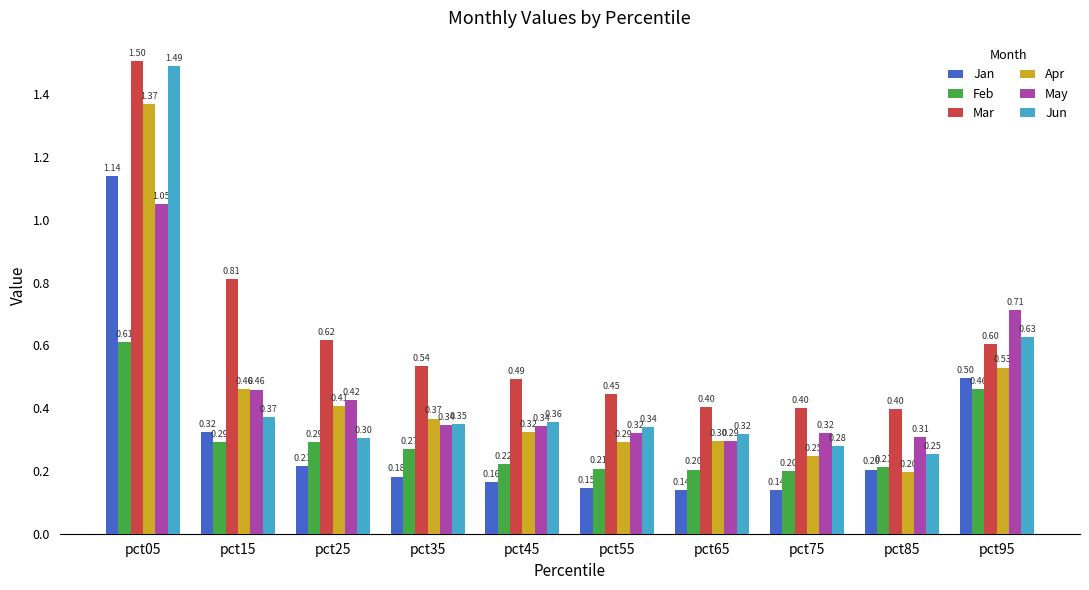

Count the Feb values in the range 0 to 1.

10